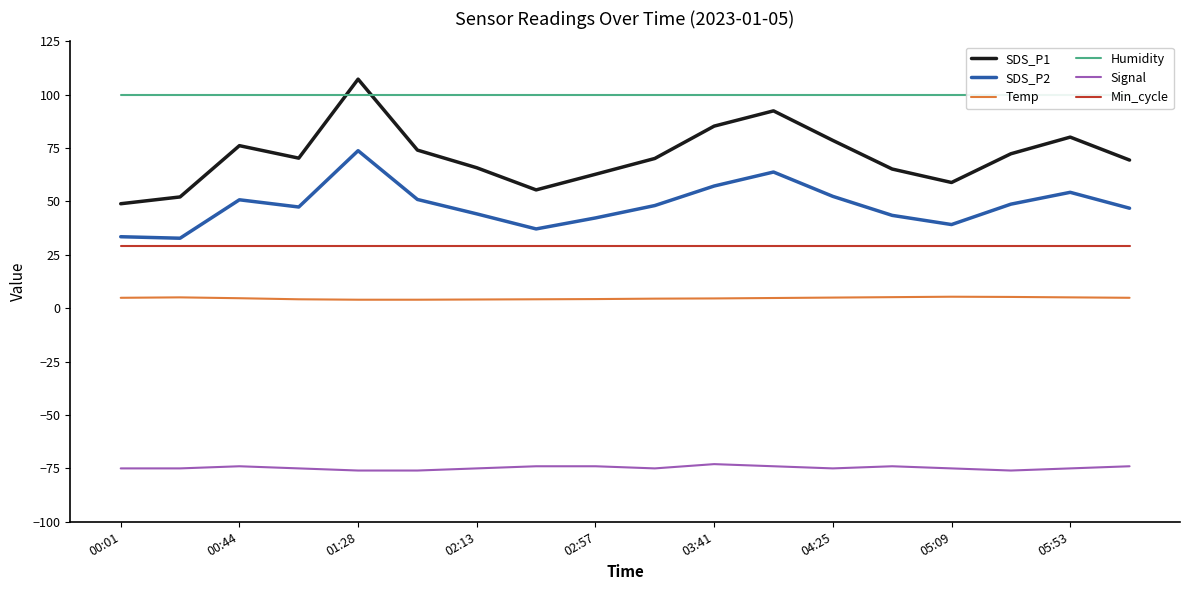

Which series has the largest range (max minus min)?

SDS_P1